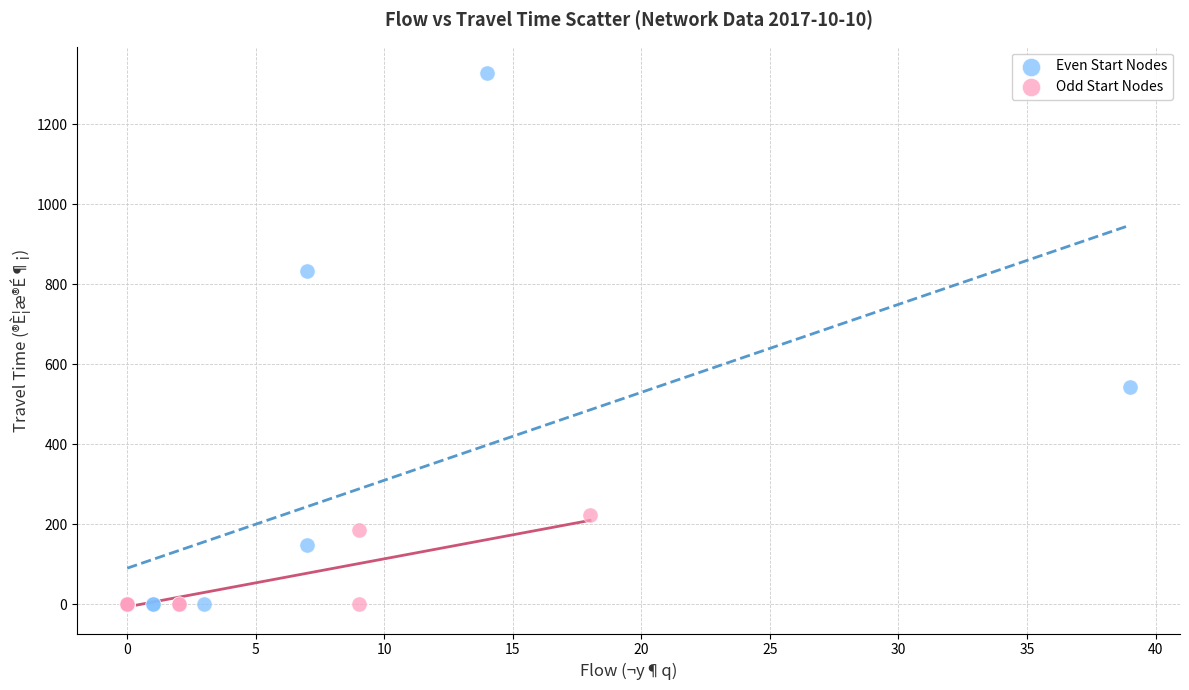

Which series reaches the maximum Y coordinate?

Even Start Nodes